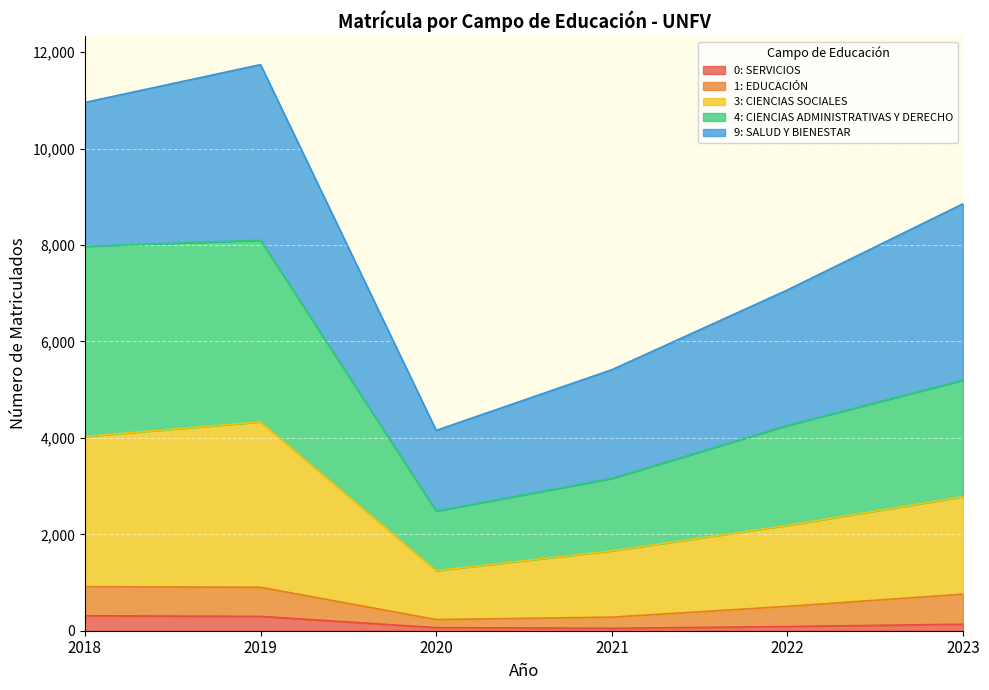

What is the total value across all series at 2023?

8858